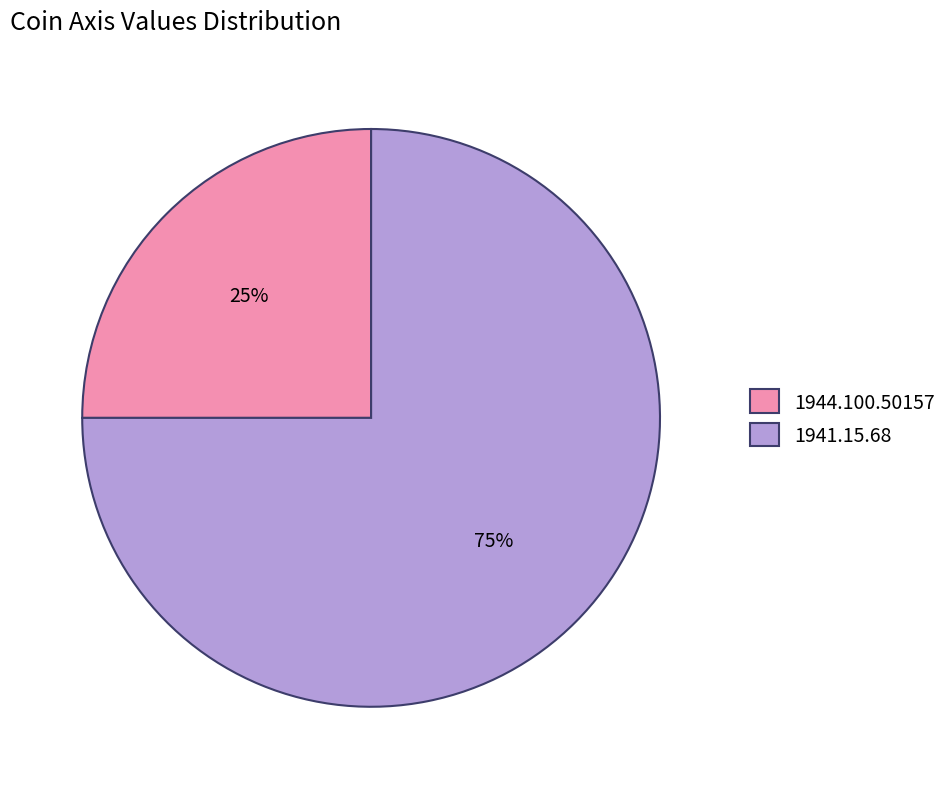

To the nearest percent, what portion does 1944.100.50157 represent?

25%